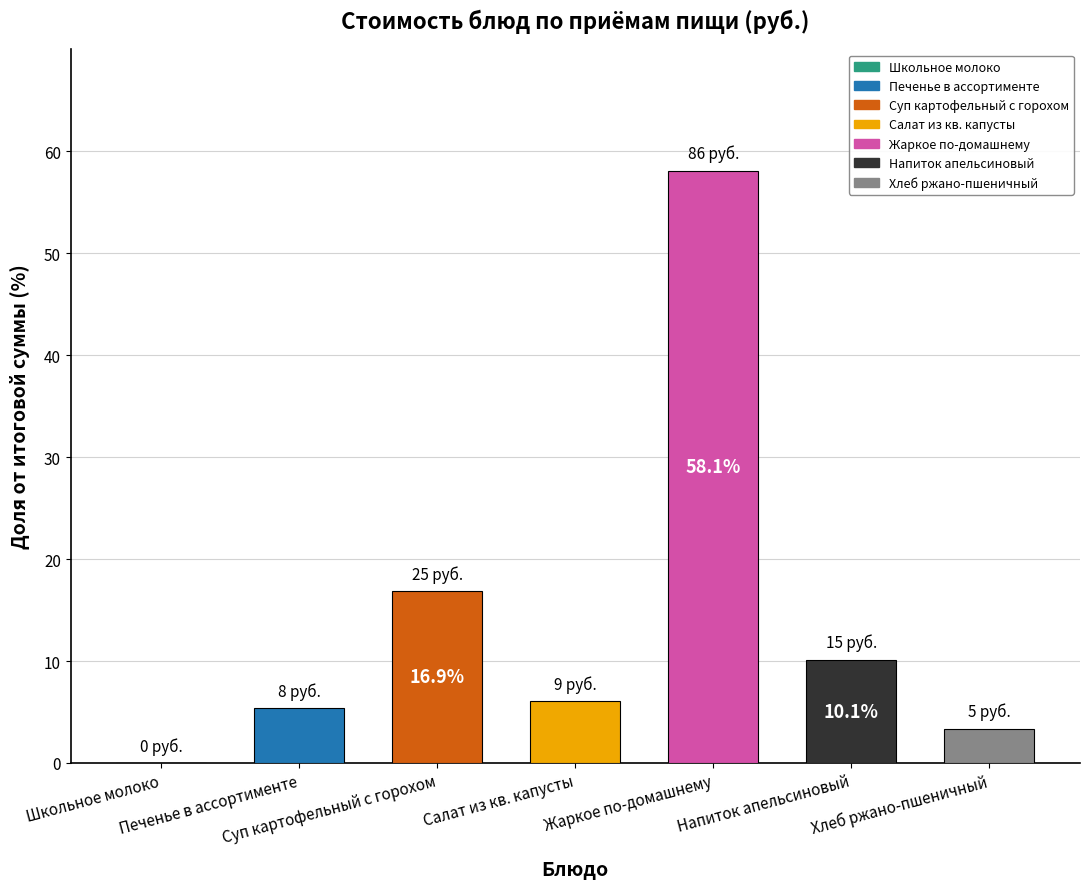

Read the value at Жаркое по-домашнему.

58.1